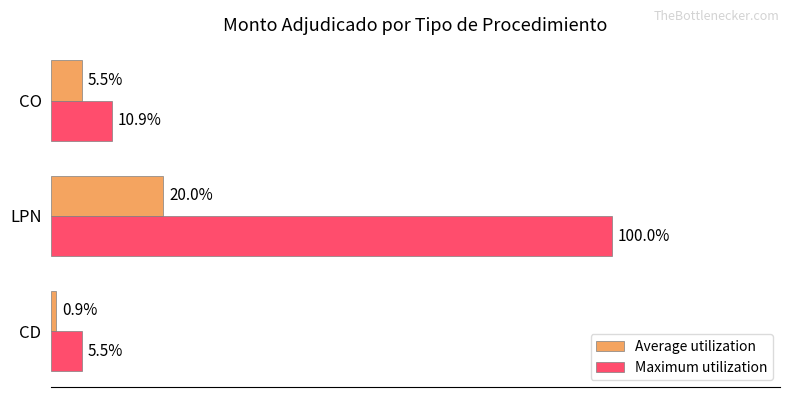

Where is Maximum utilization nearest to the value 52?

CO